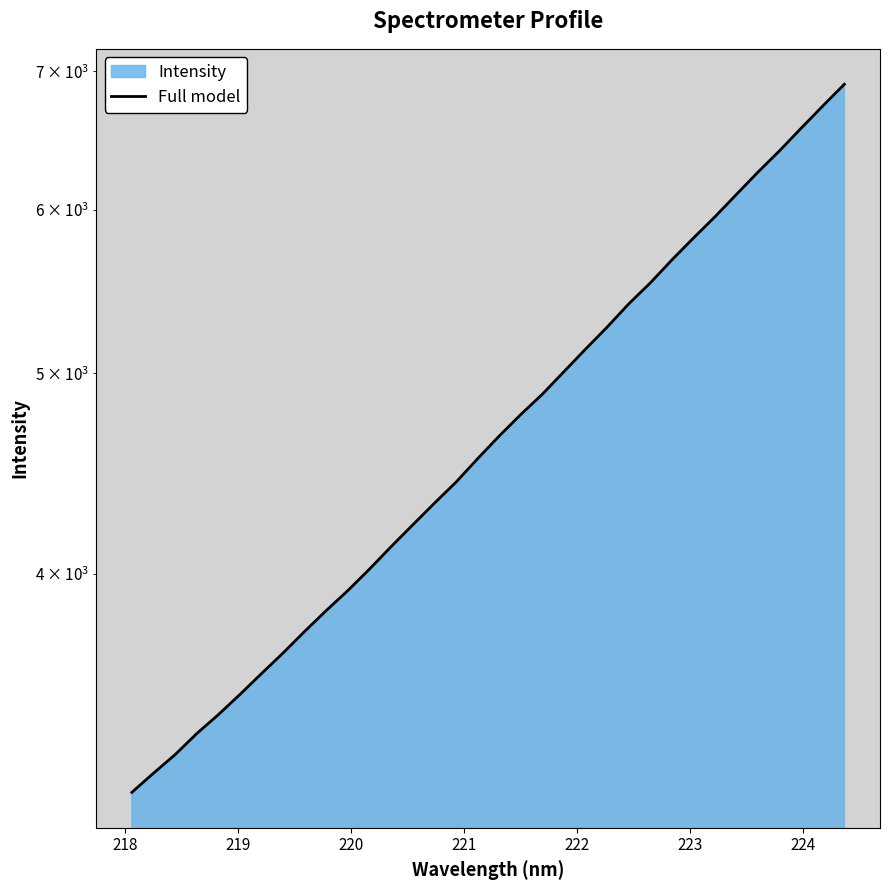

True or false: there are more than 2 points higher than both neighbors.

False